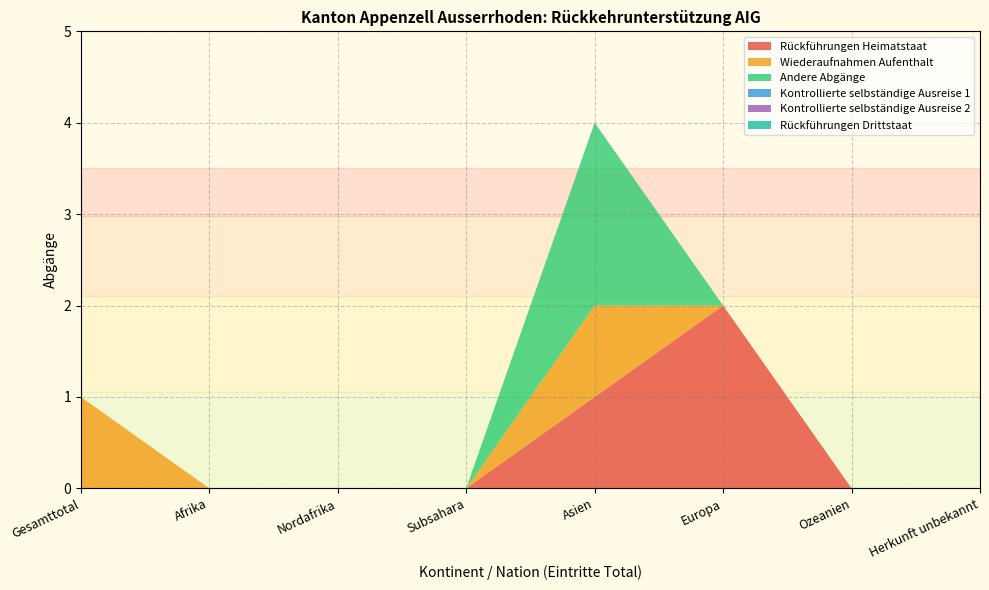

Reading right to left, transcribe all the data shown in this chart.

Rückführungen Heimatstaat: 0	0	2	1	0	0	0	0
Wiederaufnahmen Aufenthalt: 0	0	0	1	0	0	0	1
Andere Abgänge: 0	0	0	2	0	0	0	0
Kontrollierte selbständige Ausreise 1: 0	0	0	0	0	0	0	0
Kontrollierte selbständige Ausreise 2: 0	0	0	0	0	0	0	0
Rückführungen Drittstaat: 0	0	0	0	0	0	0	0